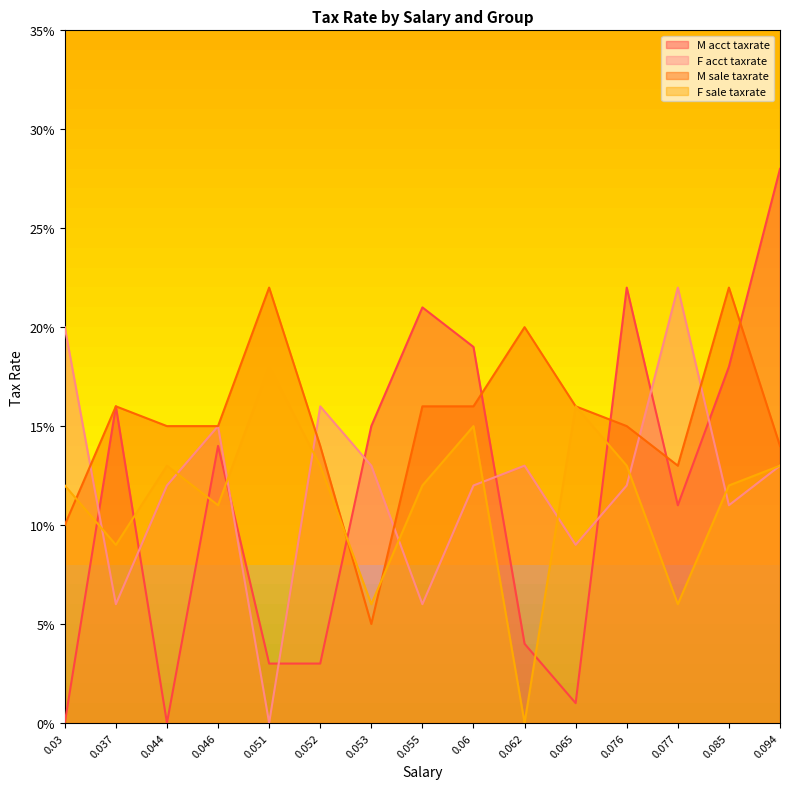

How many lines are shown in the chart?

4